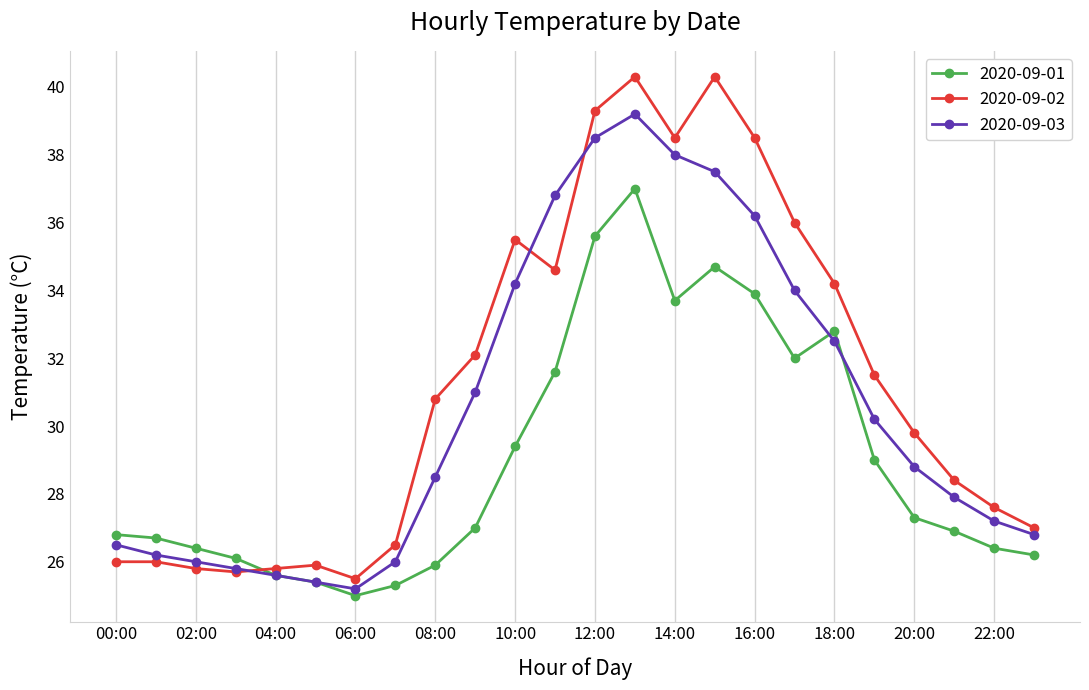

Which series has the largest total across all categories?

2020-09-02